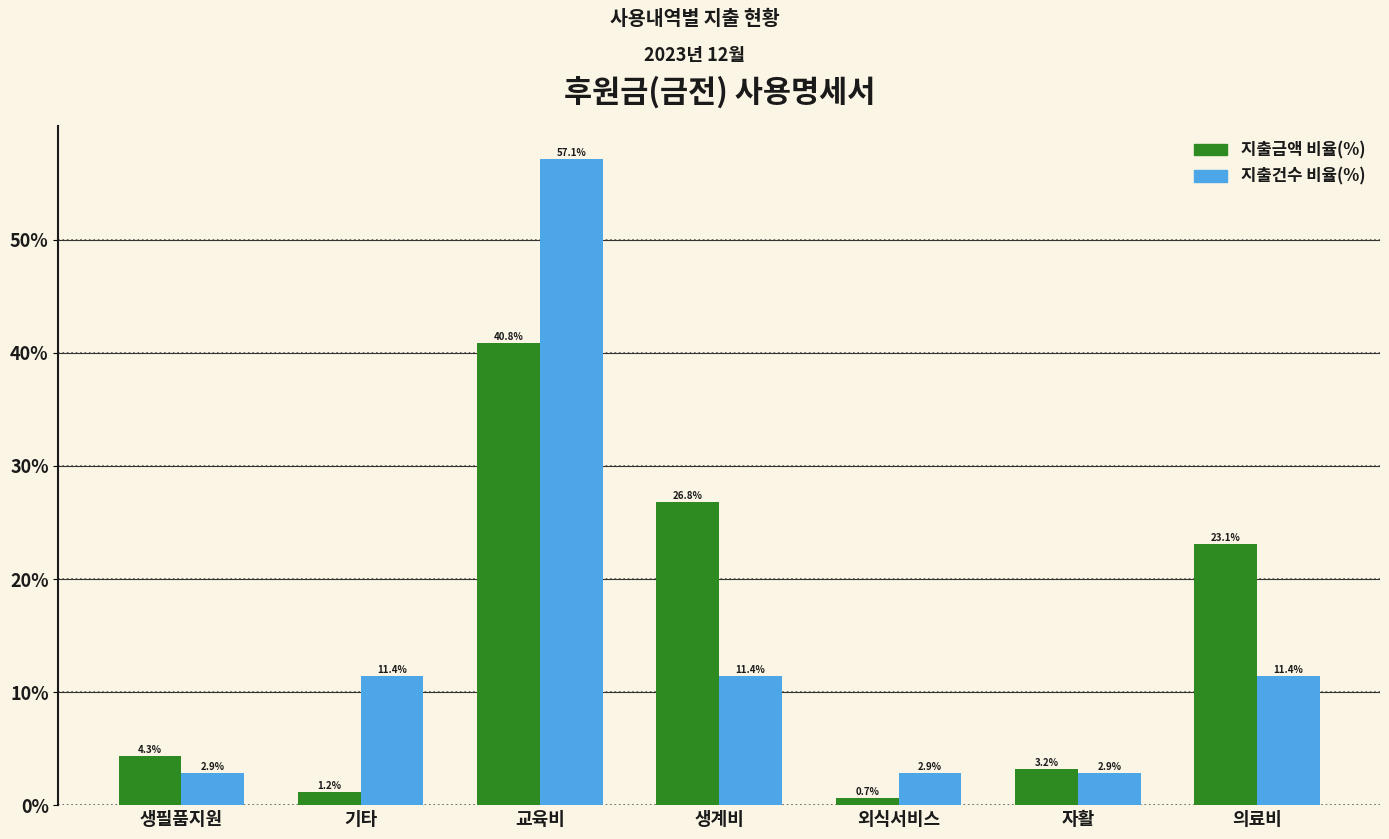

What is the label of the 3rd bar from the left?

교육비